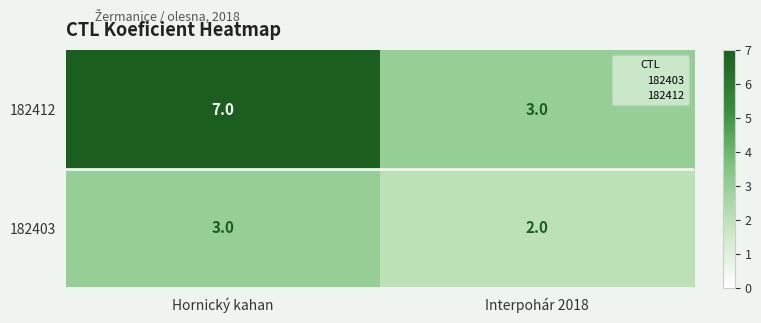

What is the sum of all 182403 values?

5